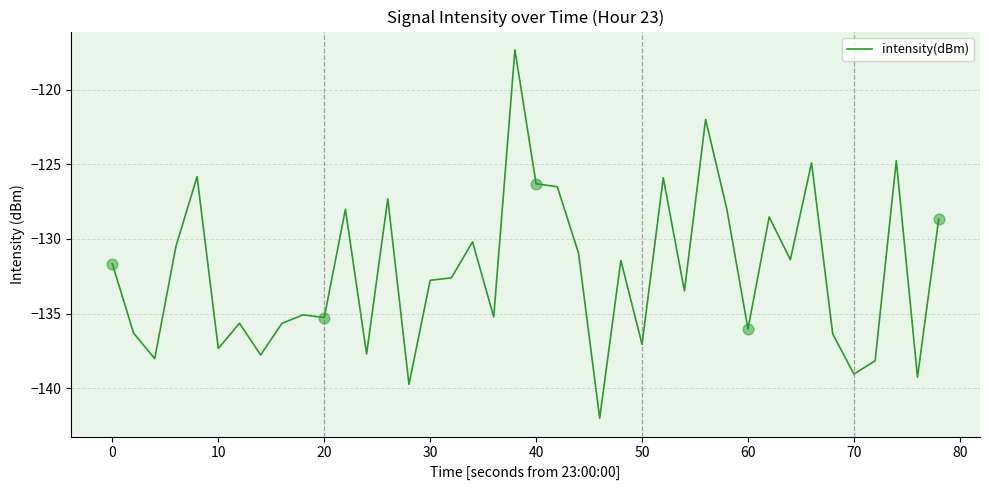

What is the maximum value shown in the chart?

-117.3